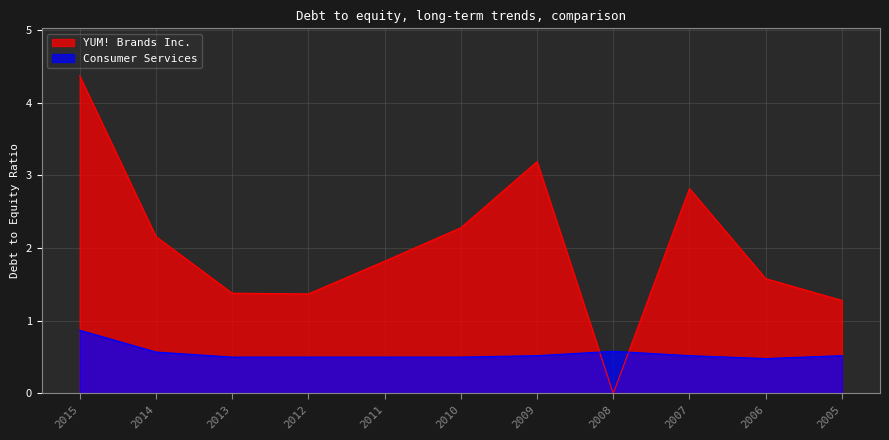

What is the average value of the Consumer Services series?

0.6